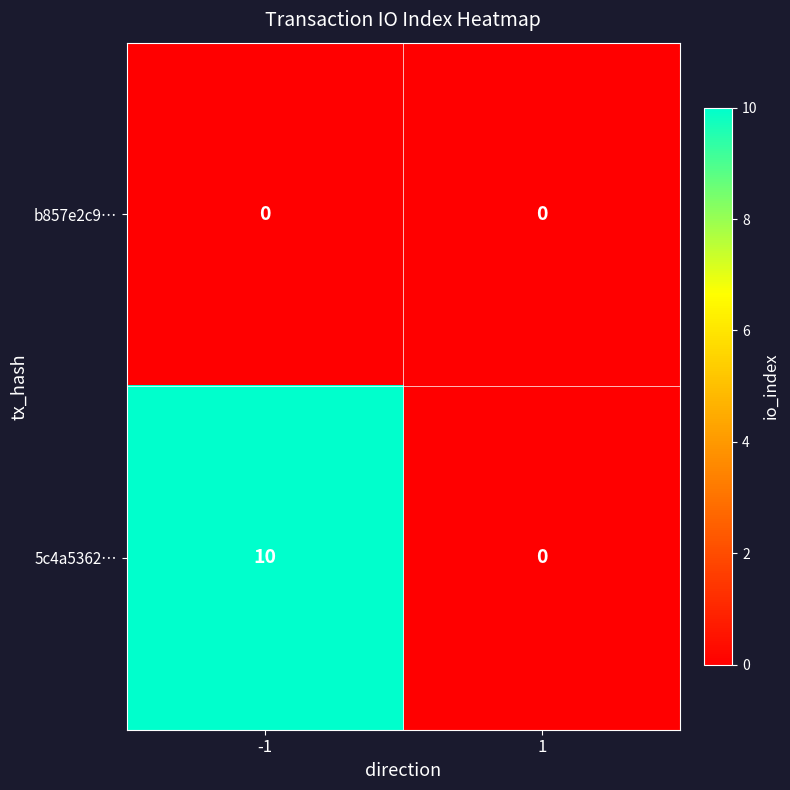

Reading left to right, list all the values displayed in this chart.

b857e2c9…: -1=0	1=0
5c4a5362…: -1=10	1=0